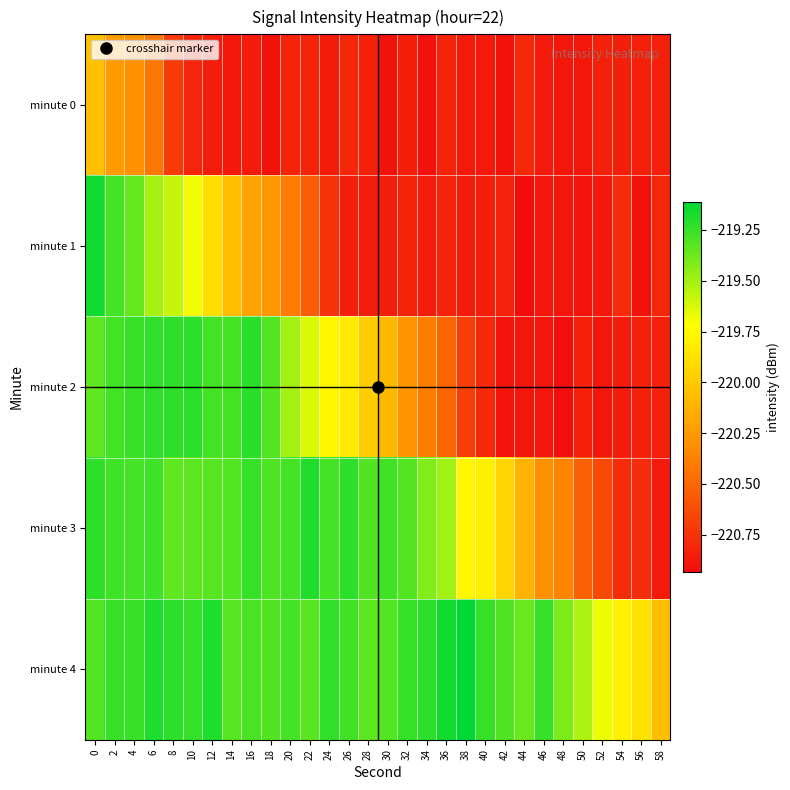

Reading left to right, extract all data points from this chart.

minute 0: 0=-220.0	2=-220.2	4=-220.3	6=-220.4	8=-220.7	10=-220.8	12=-220.9	14=-220.9	16=-220.9	18=-220.9	20=-220.8	22=-220.8	24=-220.9	26=-220.8	28=-220.8	30=-220.9	32=-220.8	34=-220.9	36=-220.8	38=-220.9	40=-220.9	42=-220.9	44=-220.8	46=-220.9	48=-220.9	50=-220.9	52=-220.8	54=-220.8	56=-220.8	58=-220.8
minute 1: 0=-219.2	2=-219.3	4=-219.4	6=-219.5	8=-219.6	10=-219.7	12=-219.9	14=-220.1	16=-220.2	18=-220.3	20=-220.4	22=-220.5	24=-220.7	26=-220.8	28=-220.9	30=-220.8	32=-220.8	34=-220.8	36=-220.8	38=-220.9	40=-220.8	42=-220.8	44=-220.9	46=-220.9	48=-220.9	50=-220.9	52=-220.9	54=-220.8	56=-220.9	58=-220.8
minute 2: 0=-219.3	2=-219.3	4=-219.3	6=-219.2	8=-219.2	10=-219.2	12=-219.3	14=-219.3	16=-219.2	18=-219.3	20=-219.5	22=-219.6	24=-219.8	26=-219.8	28=-220.0	30=-220.1	32=-220.3	34=-220.4	36=-220.5	38=-220.7	40=-220.8	42=-220.9	44=-220.9	46=-220.9	48=-220.9	50=-220.8	52=-220.9	54=-220.9	56=-220.8	58=-220.8
minute 3: 0=-219.2	2=-219.3	4=-219.3	6=-219.3	8=-219.3	10=-219.3	12=-219.3	14=-219.3	16=-219.2	18=-219.3	20=-219.3	22=-219.2	24=-219.3	26=-219.2	28=-219.3	30=-219.3	32=-219.3	34=-219.4	36=-219.5	38=-219.8	40=-219.8	42=-219.9	44=-220.1	46=-220.3	48=-220.4	50=-220.5	52=-220.6	54=-220.8	56=-220.8	58=-220.9
minute 4: 0=-219.3	2=-219.3	4=-219.2	6=-219.2	8=-219.2	10=-219.2	12=-219.2	14=-219.3	16=-219.3	18=-219.3	20=-219.3	22=-219.3	24=-219.2	26=-219.3	28=-219.3	30=-219.3	32=-219.2	34=-219.2	36=-219.2	38=-219.1	40=-219.2	42=-219.3	44=-219.4	46=-219.2	48=-219.4	50=-219.5	52=-219.7	54=-219.8	56=-219.9	58=-220.1